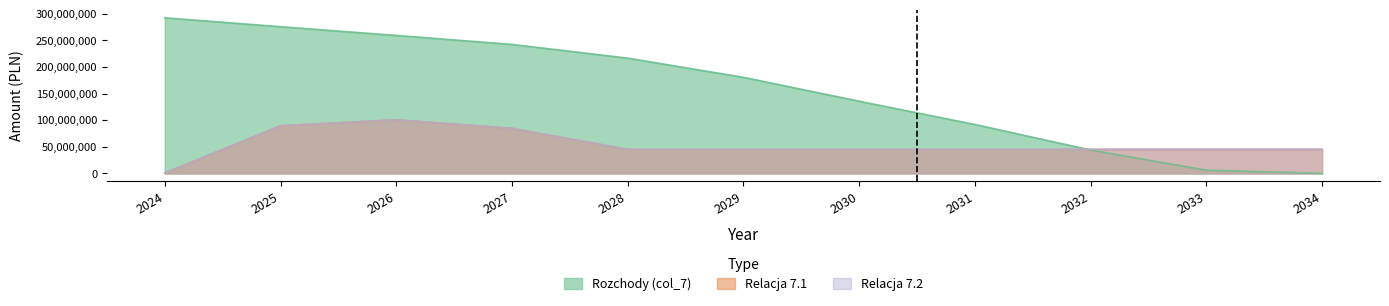

Which series has the largest total across all categories?

Rozchody (col_7)